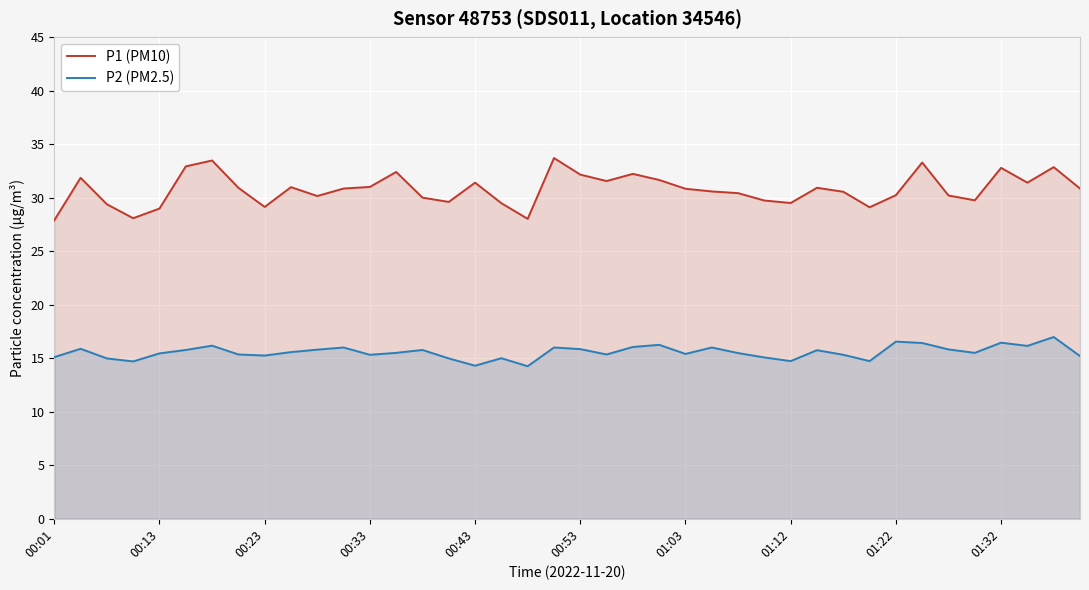

List the series in order of their peak value, highest first.

P1 (PM10), P2 (PM2.5)